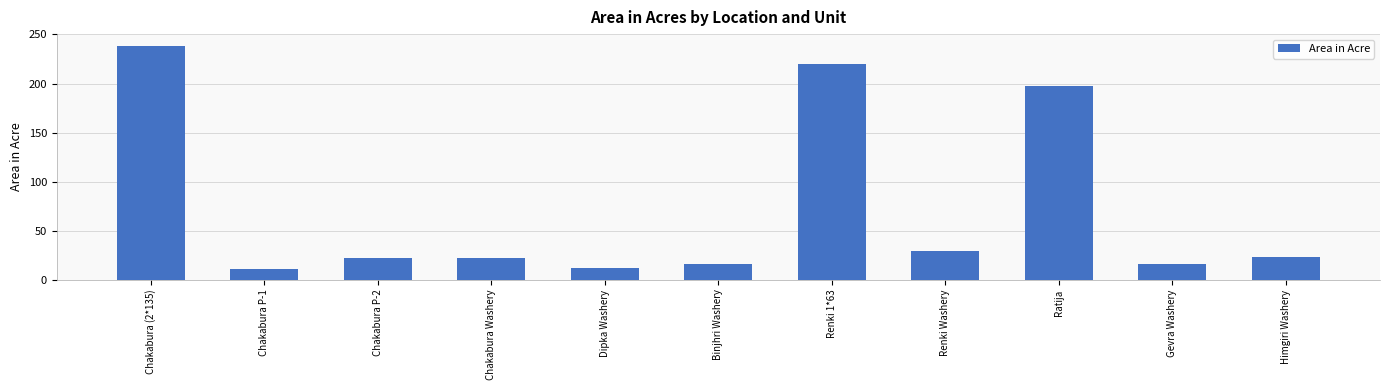

Read the value at Ratija.

197.2